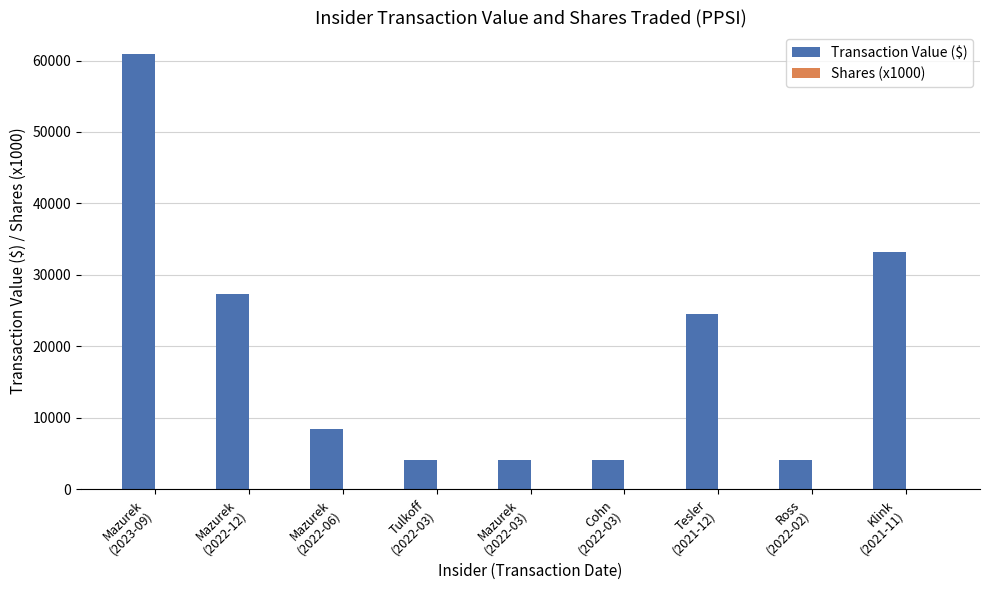

What is the highest value of the Transaction Value ($) series?

60876.0